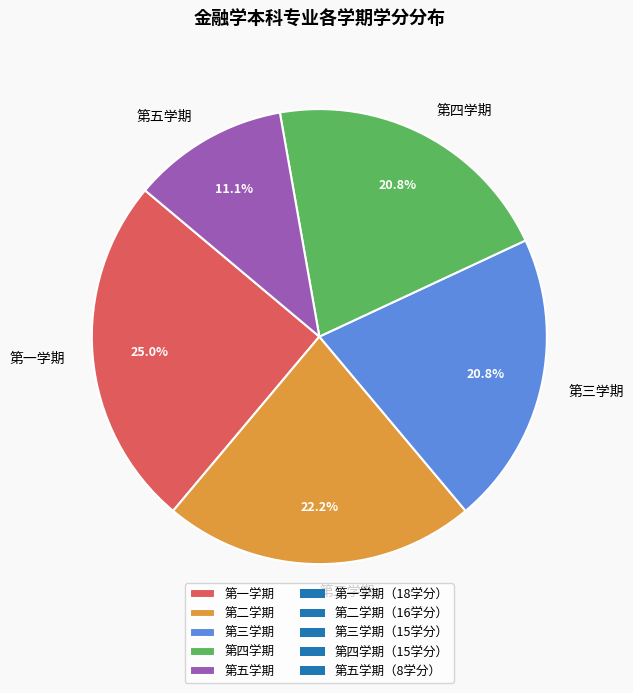

Which has a higher value, 第一学期 or 第三学期?

第一学期